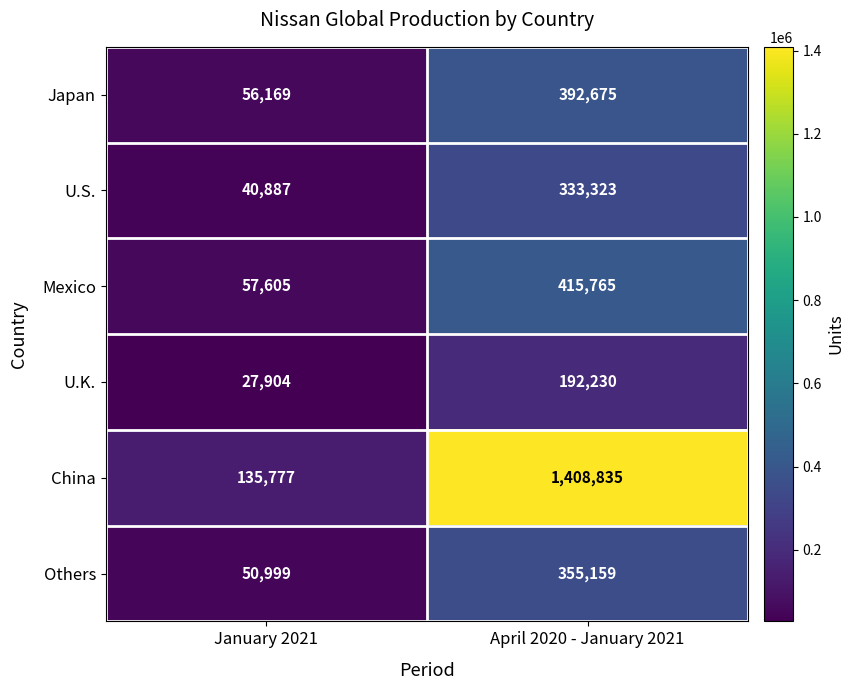

At which category does the chart reach its peak across all series?

April 2020 - January 2021